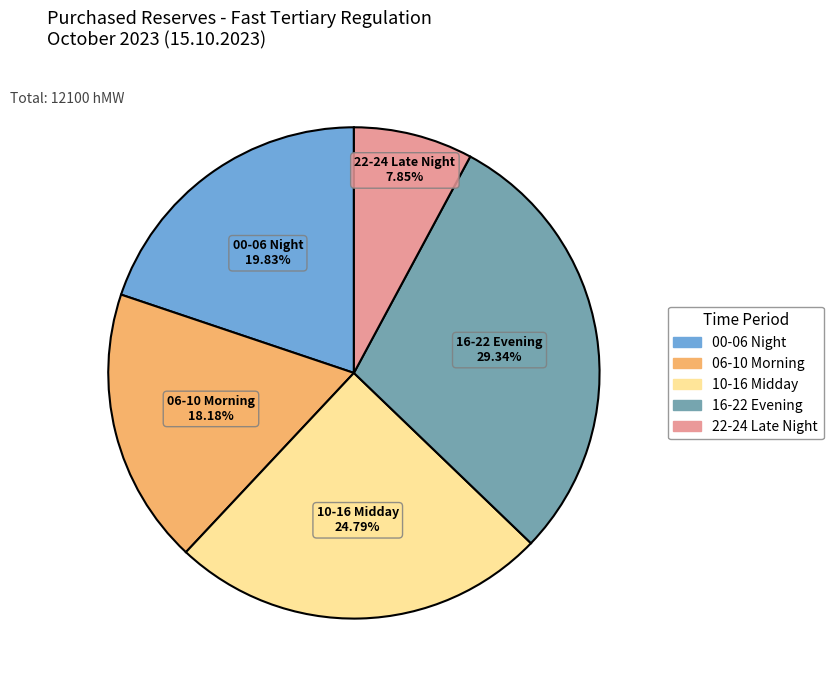

Does any single category account for the majority?

No